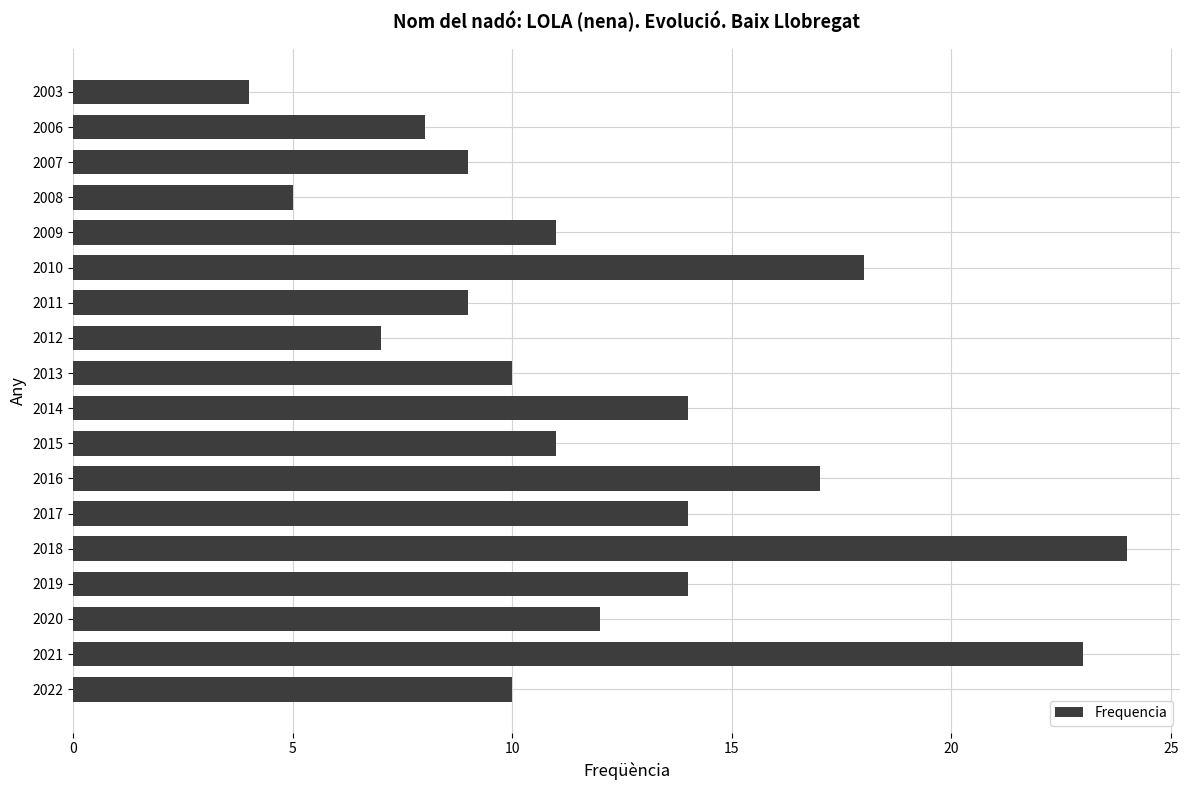

True or false: the data shows 3 at 2011.

False